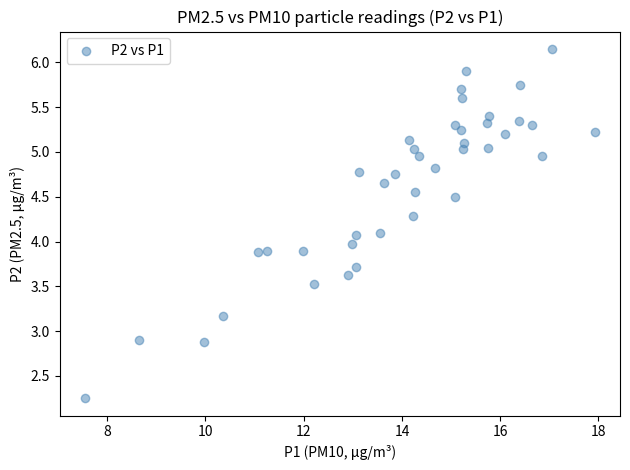

What is the range of X values (max minus min)?

10.4